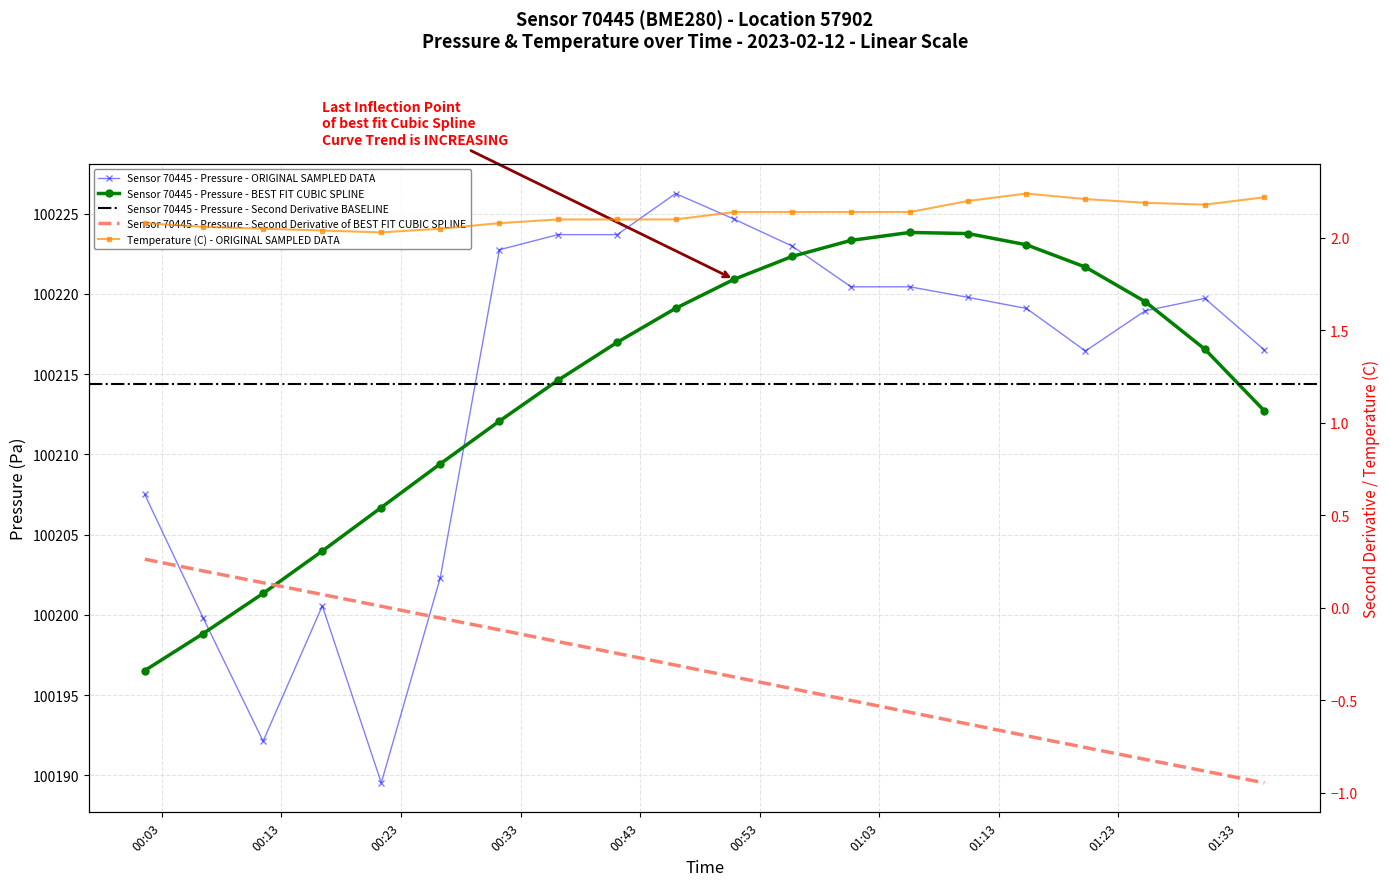

What is the total value across all series at 2023-02-12T00:31:14?

100224.8